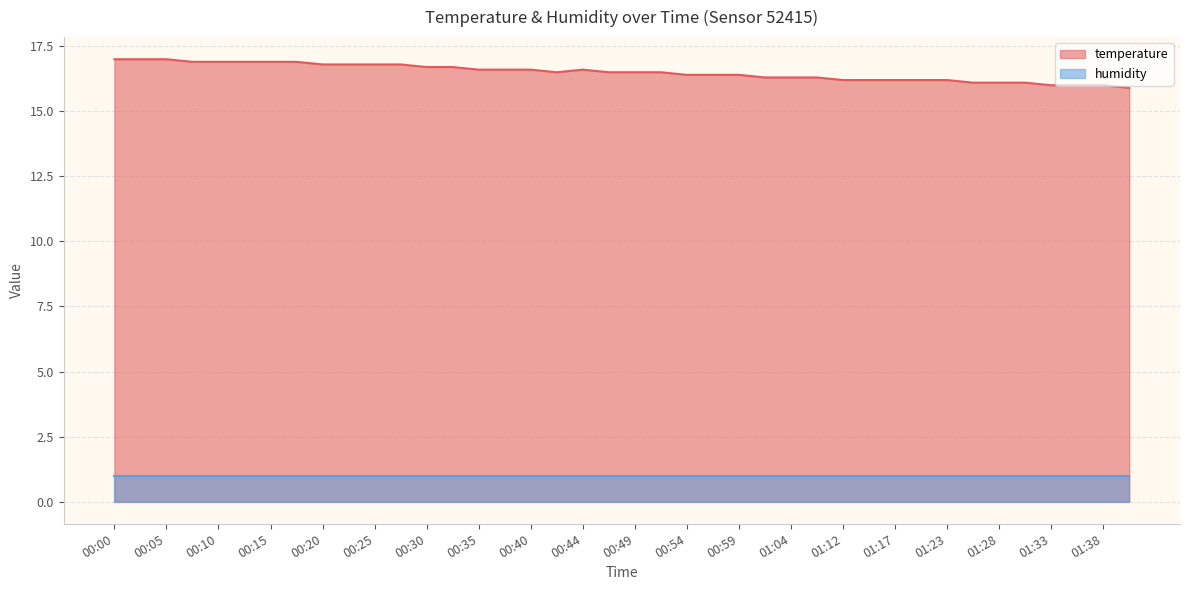

How many data points are less than 16?

1